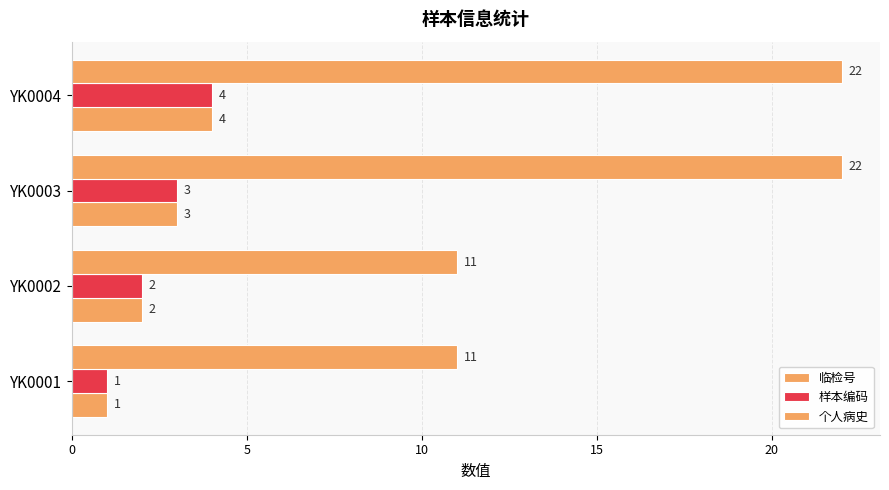

Count the number of categories in the chart.

4